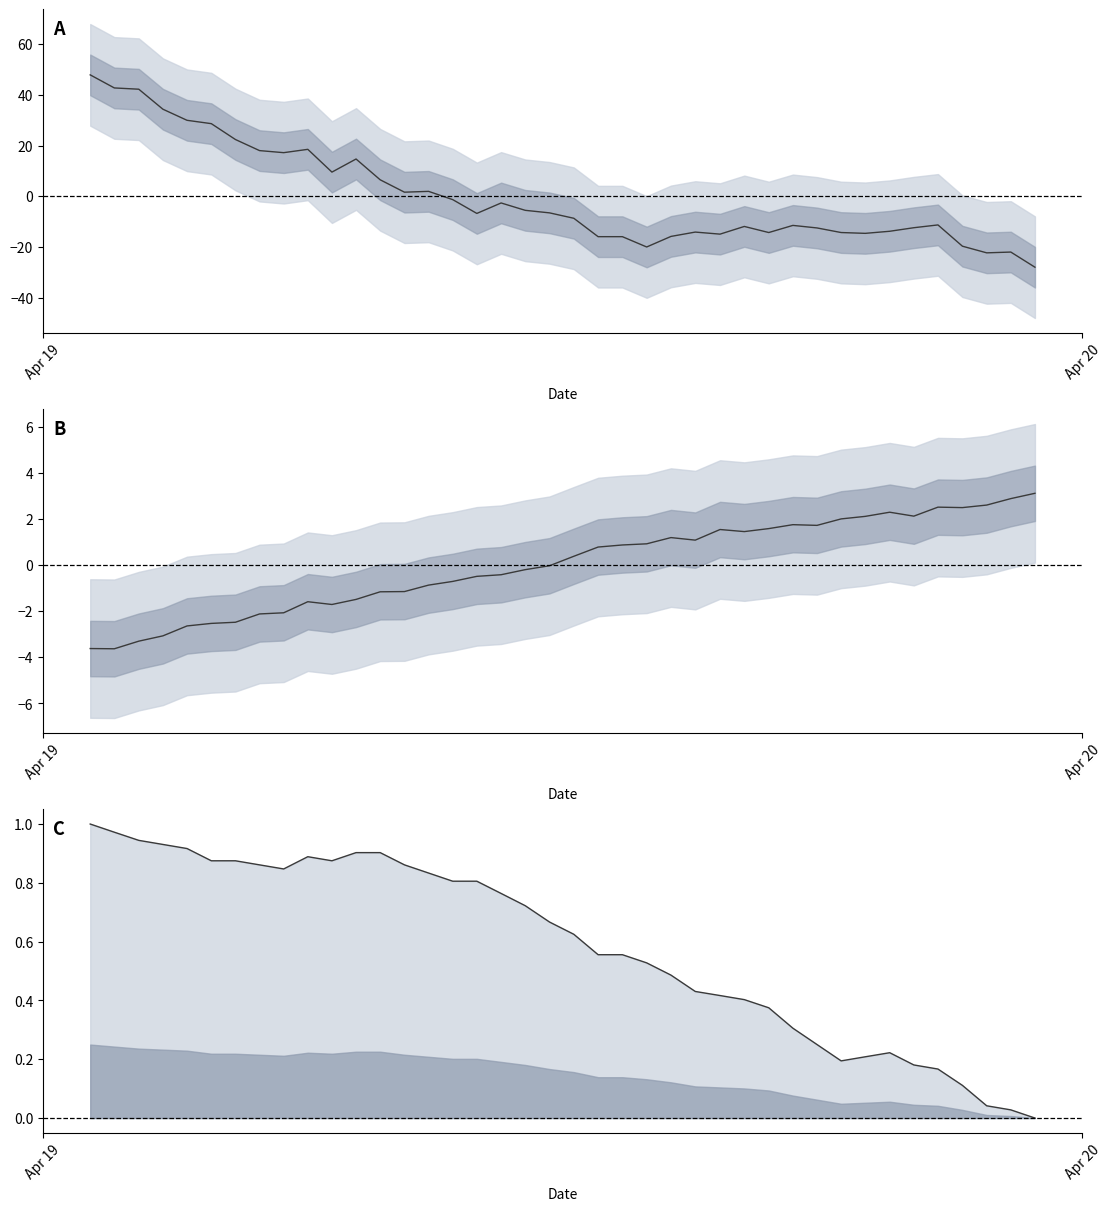

What is the highest value of the pressure series?

47.8